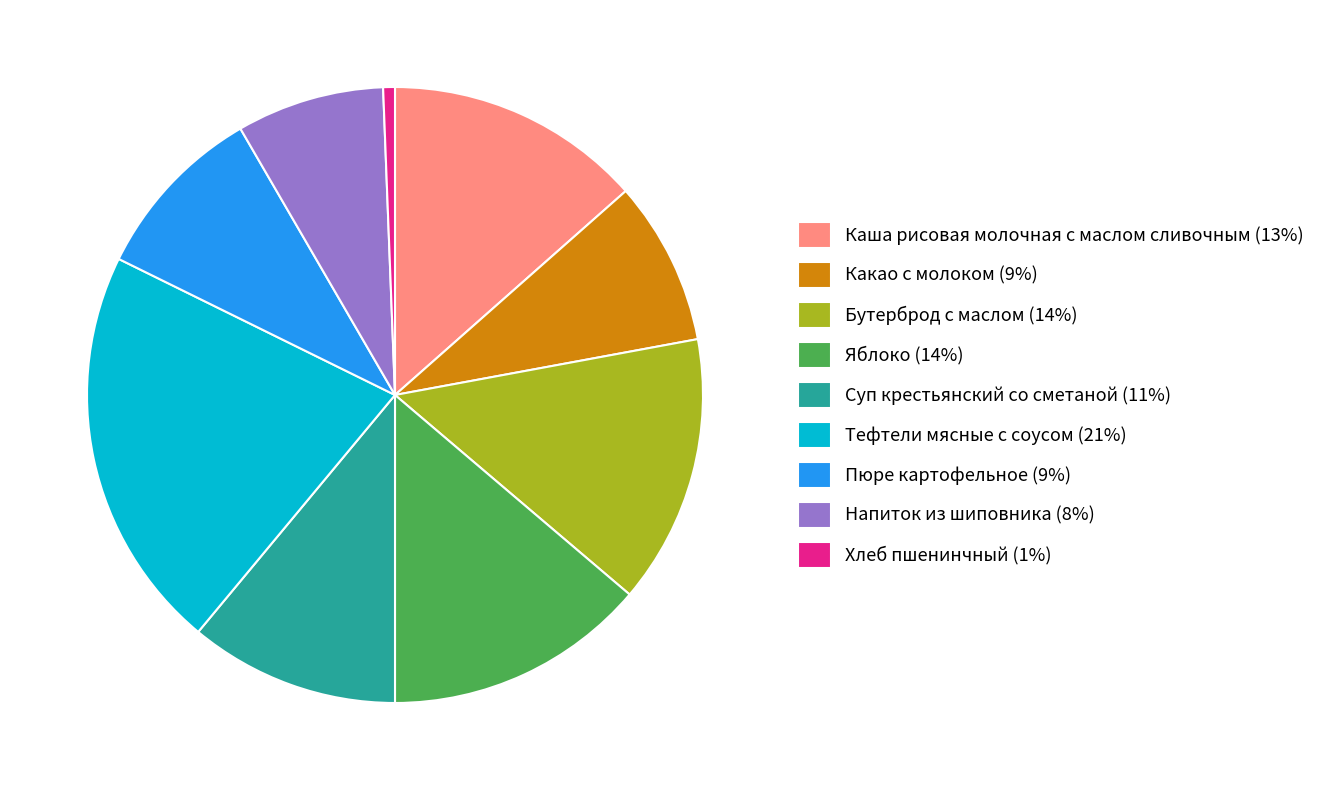

Which slice is the largest?

Тефтели мясные с соусом